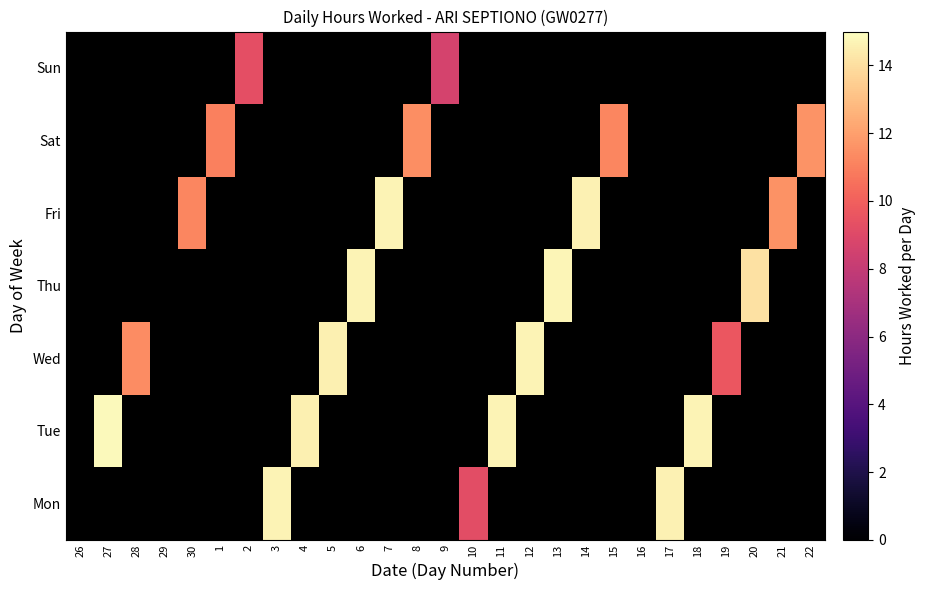

Between 16 and 13, which is larger?

13